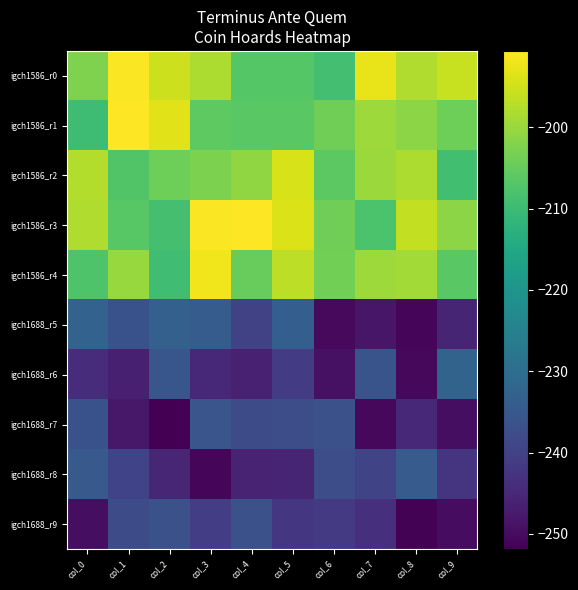

Reading right to left, extract all data points from this chart.

igch1586_r0: col_9=-195.8	col_8=-198.0	col_7=-192.7	col_6=-208.8	col_5=-206.9	col_4=-206.9	col_3=-198.0	col_2=-195.4	col_1=-191.0	col_0=-202.5
igch1586_r1: col_9=-204.2	col_8=-201.4	col_7=-199.5	col_6=-203.9	col_5=-206.3	col_4=-206.4	col_3=-205.8	col_2=-193.4	col_1=-190.6	col_0=-209.6
igch1586_r2: col_9=-209.1	col_8=-198.2	col_7=-199.7	col_6=-206.0	col_5=-194.3	col_4=-200.9	col_3=-202.7	col_2=-204.2	col_1=-207.2	col_0=-197.8
igch1586_r3: col_9=-201.2	col_8=-196.3	col_7=-208.0	col_6=-203.9	col_5=-193.8	col_4=-190.7	col_3=-191.0	col_2=-208.7	col_1=-206.6	col_0=-197.8
igch1586_r4: col_9=-206.3	col_8=-199.1	col_7=-199.6	col_6=-203.8	col_5=-196.7	col_4=-204.8	col_3=-191.8	col_2=-209.3	col_1=-200.1	col_0=-207.6
igch1688_r5: col_9=-245.5	col_8=-251.1	col_7=-248.1	col_6=-250.2	col_5=-233.6	col_4=-240.0	col_3=-234.1	col_2=-233.2	col_1=-236.5	col_0=-232.6
igch1688_r6: col_9=-232.3	col_8=-250.5	col_7=-236.0	col_6=-249.2	col_5=-241.1	col_4=-246.4	col_3=-244.9	col_2=-235.4	col_1=-246.6	col_0=-244.2
igch1688_r7: col_9=-249.7	col_8=-244.8	col_7=-250.5	col_6=-236.6	col_5=-237.4	col_4=-237.9	col_3=-235.7	col_2=-251.9	col_1=-248.0	col_0=-236.6
igch1688_r8: col_9=-242.6	col_8=-234.3	col_7=-239.2	col_6=-237.4	col_5=-245.5	col_4=-245.8	col_3=-250.7	col_2=-245.4	col_1=-239.5	col_0=-234.7
igch1688_r9: col_9=-249.8	col_8=-251.5	col_7=-243.4	col_6=-241.5	col_5=-242.1	col_4=-236.6	col_3=-240.8	col_2=-236.8	col_1=-237.7	col_0=-249.6